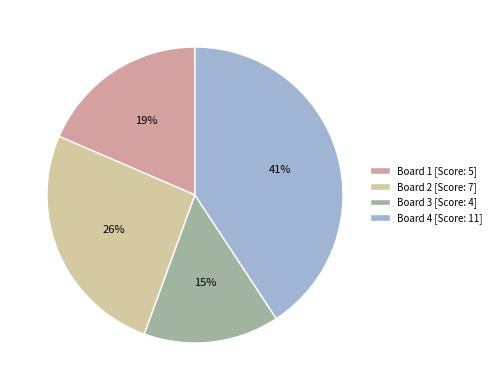

Which has a higher value, Board 3 [Score: 4] or Board 1 [Score: 5]?

Board 1 [Score: 5]